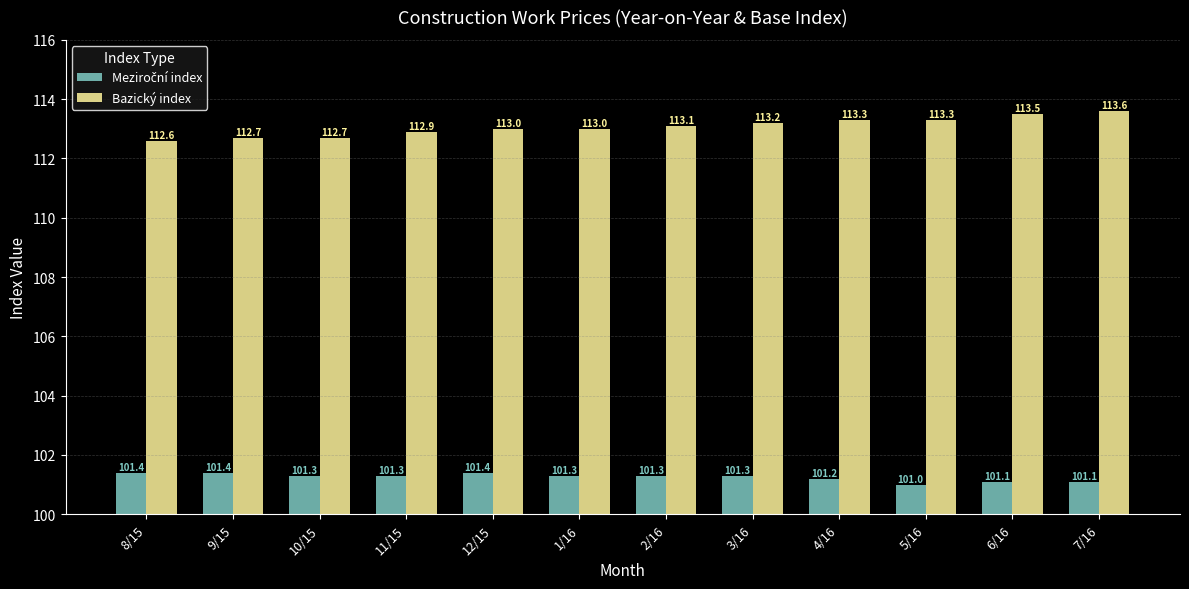

Which series has the largest range (max minus min)?

Bazický index